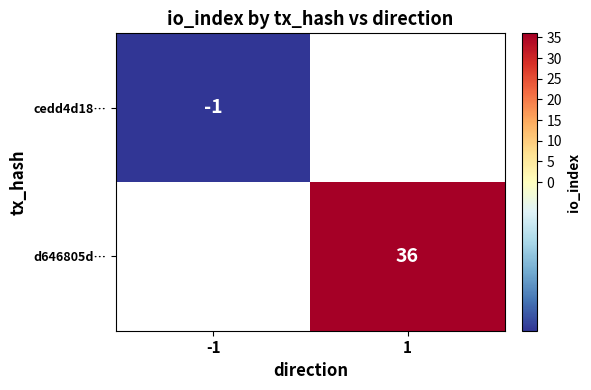

The d646805d… series shows 36 at 1. True or false?

True